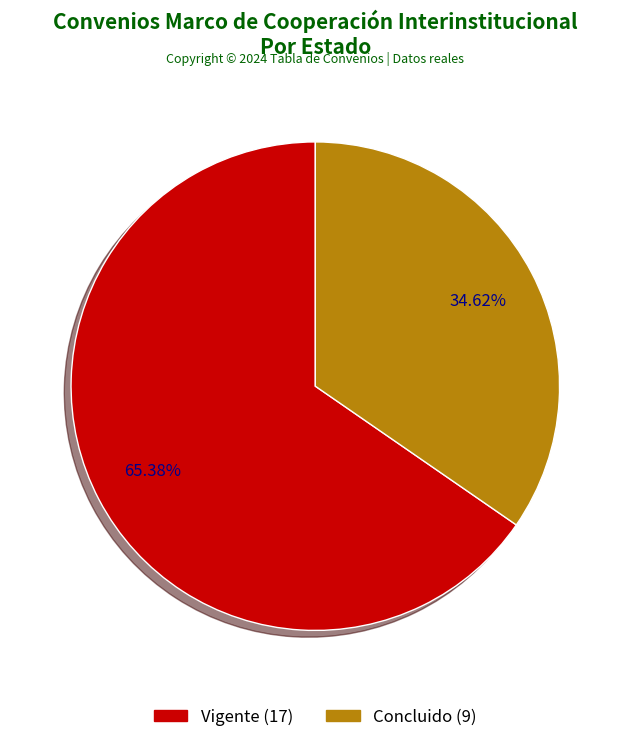

How many slices are in this pie chart?

2